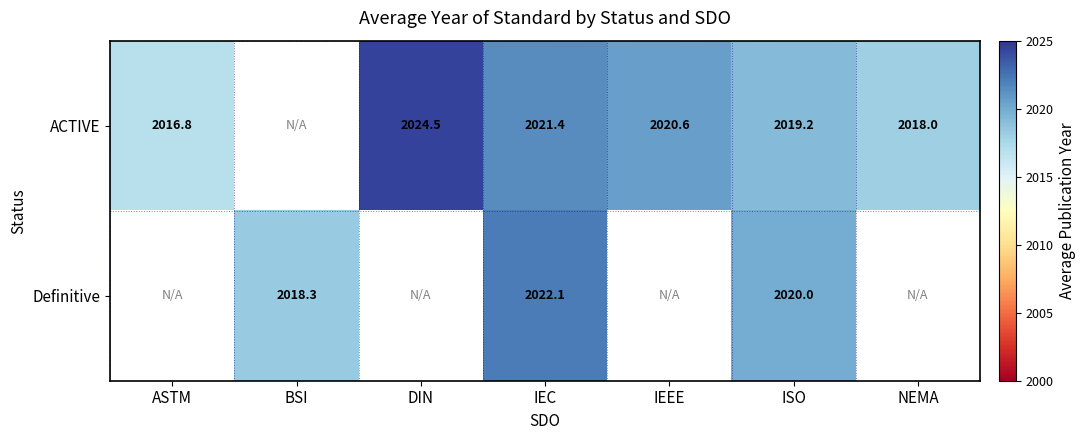

The ACTIVE series shows 2018.0 at NEMA. True or false?

True